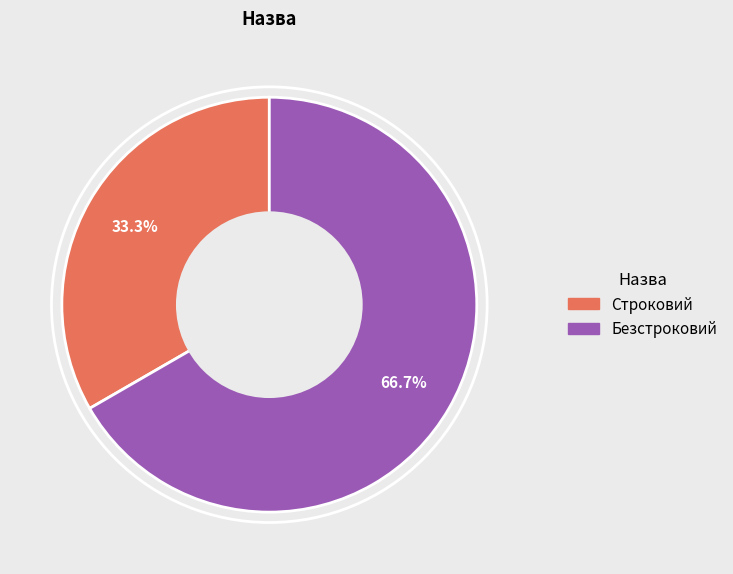

Rank the categories by value from highest to lowest.

Безстроковий, Строковий